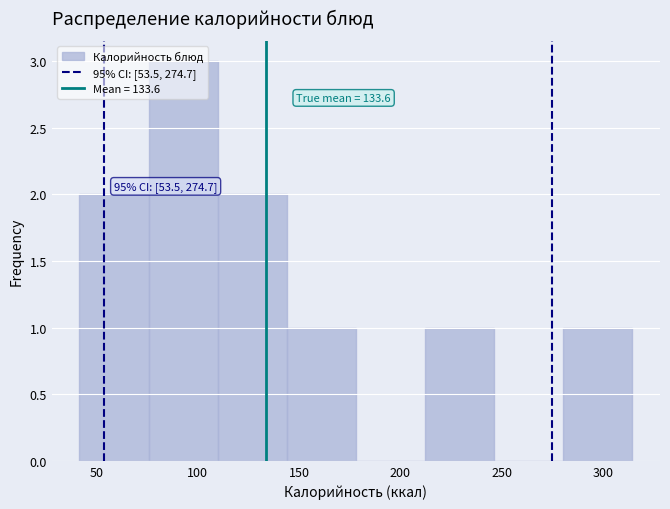

Over which range of the x-axis is the bar tallest?

75 to 110